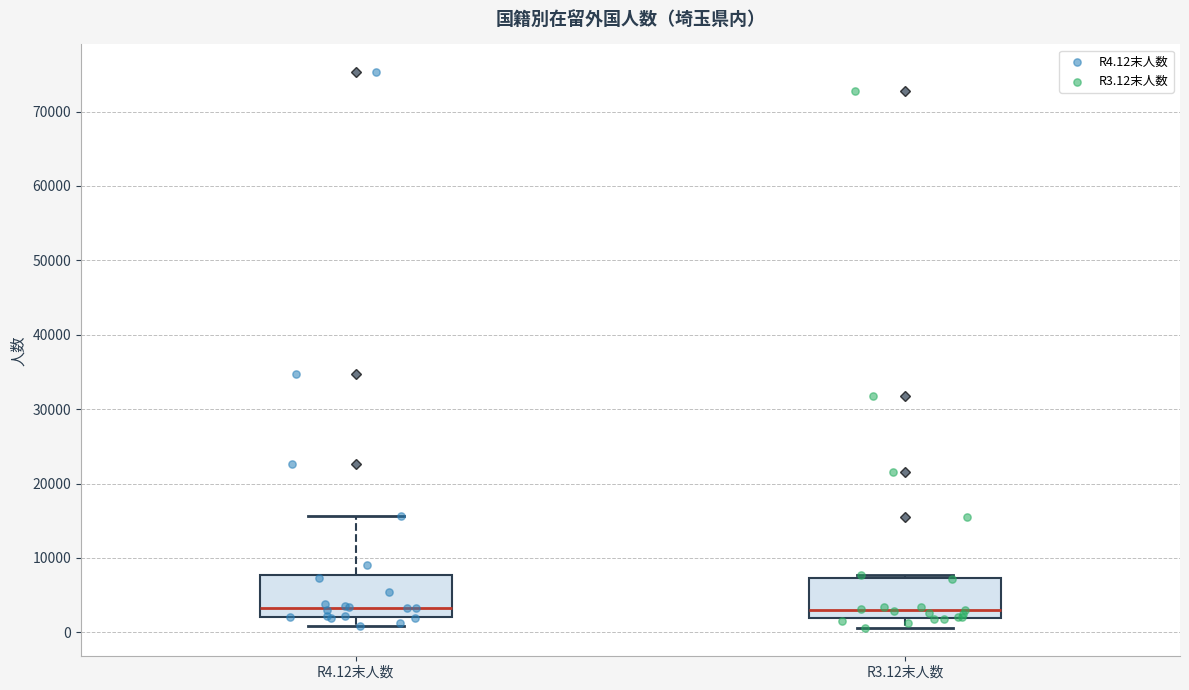

Where is the lower edge of the box for R4.12末人数 on the y-axis? The values are not printed on the chart, so give them approximately, as read against the axis.

2000